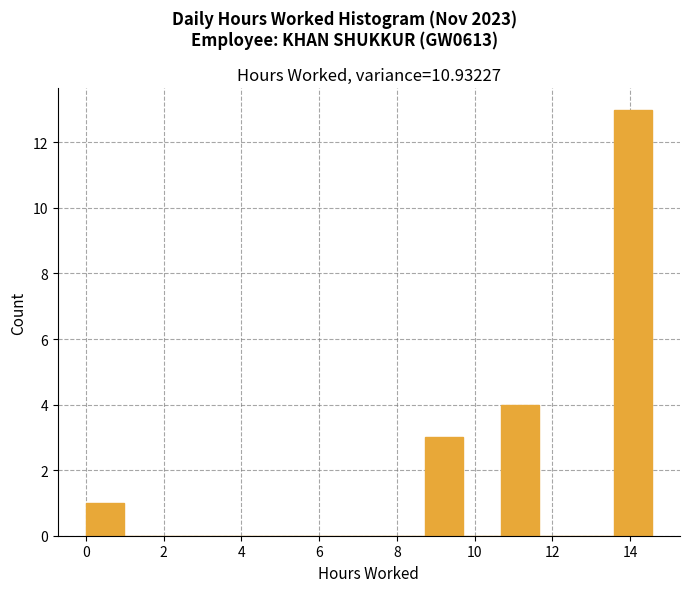

How tall is the bar that spans 10.6 to 11.6 on the x-axis? Neither the bar edges nor the heights are printed on the chart, so give them approximately, as read against the axes.

4